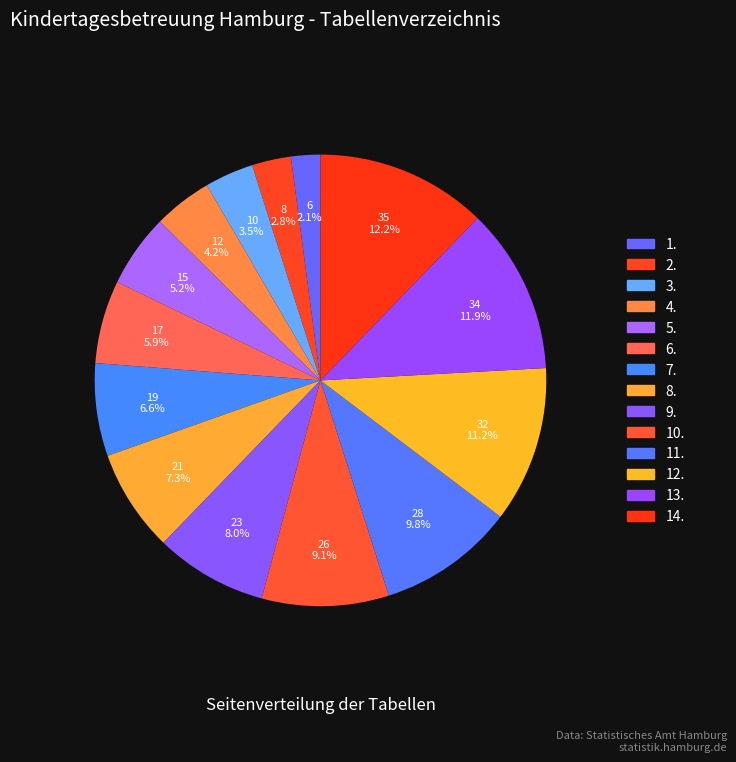

How many slices are in this pie chart?

14